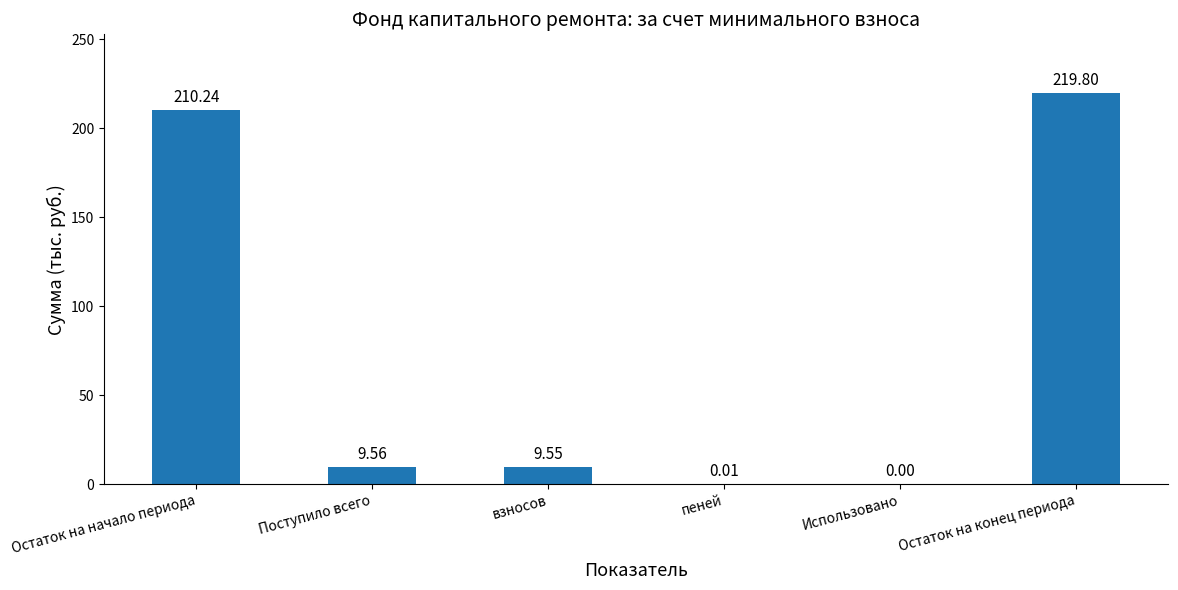

Between Использовано and Поступило всего, which is larger?

Поступило всего